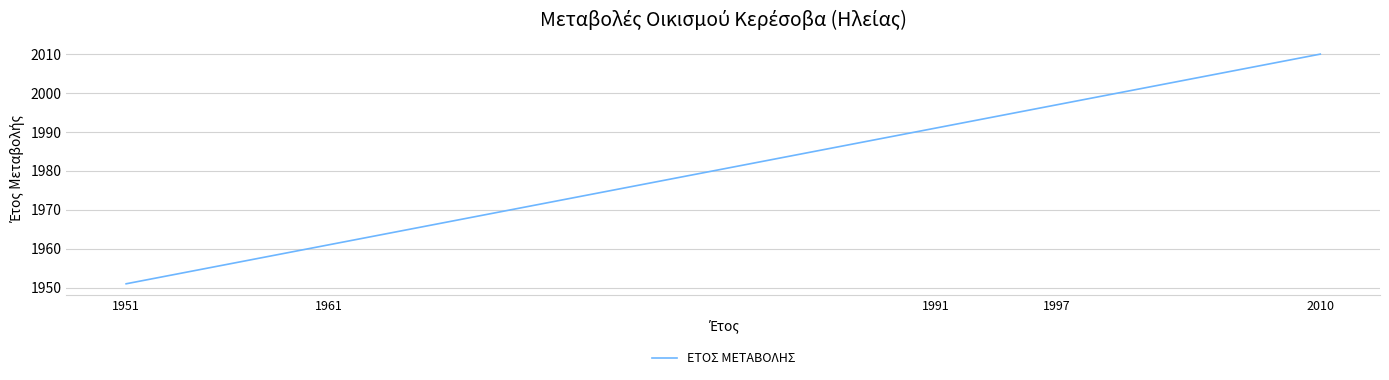

True or false: there are more than 2 points higher than both neighbors.

False